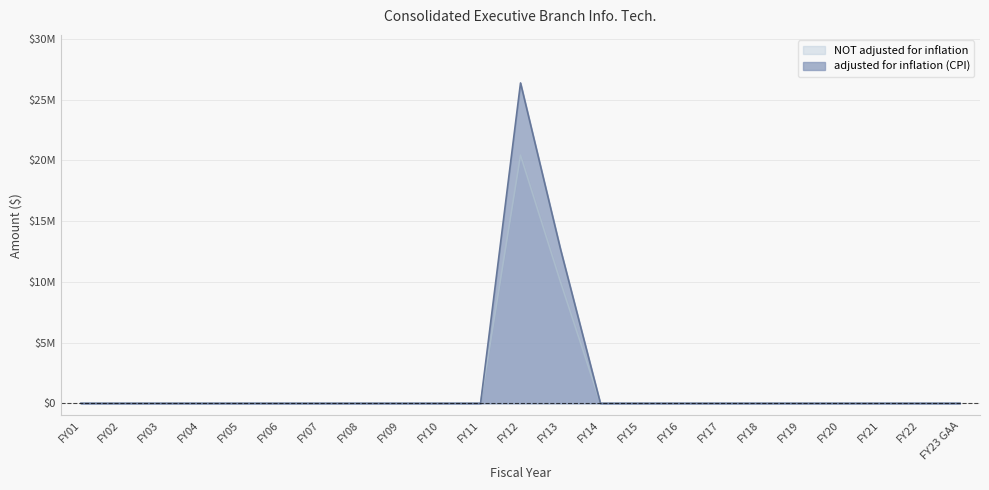

Does the chart display data point markers on the line(s)?

No